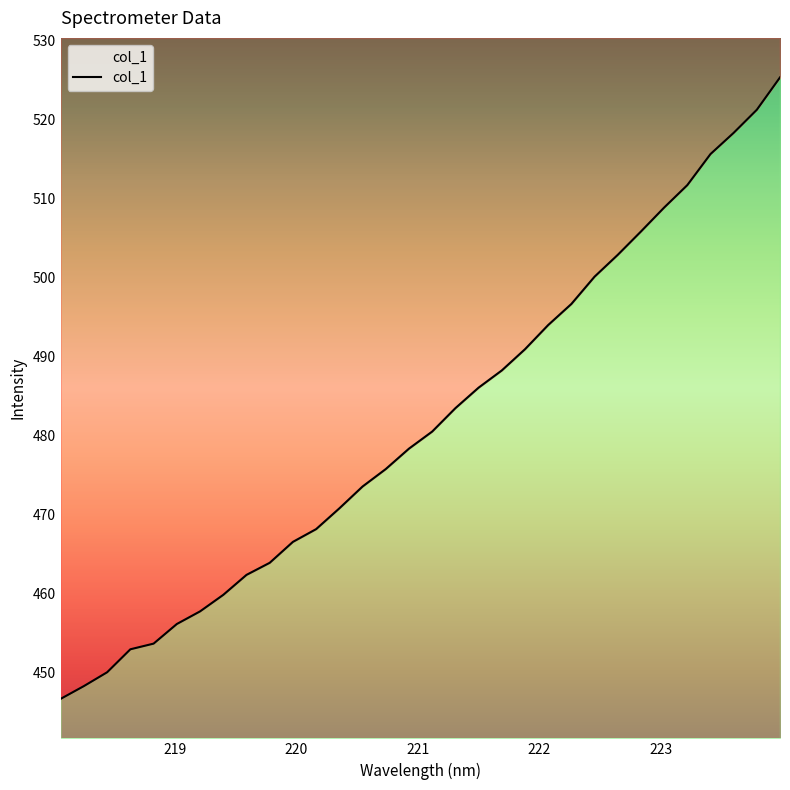

Where is the data nearest to the value 486?

221.4993